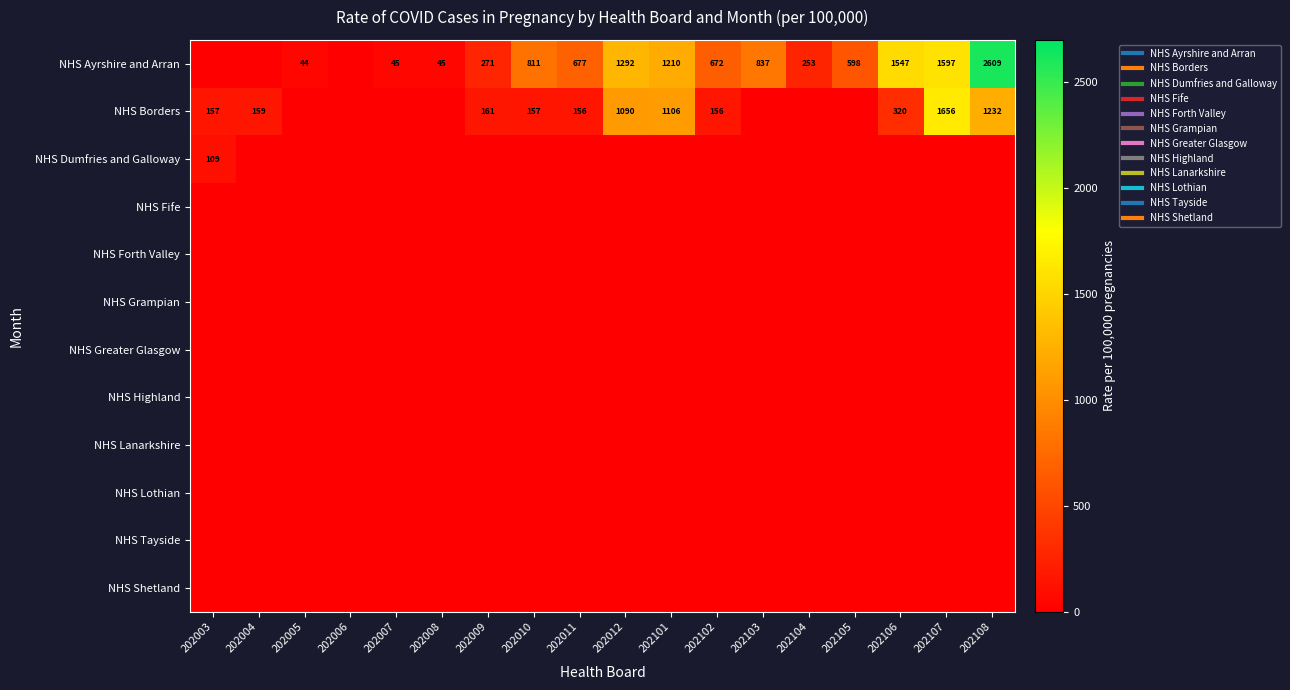

What is the spread (max minus min) of values at 202010?

810.8